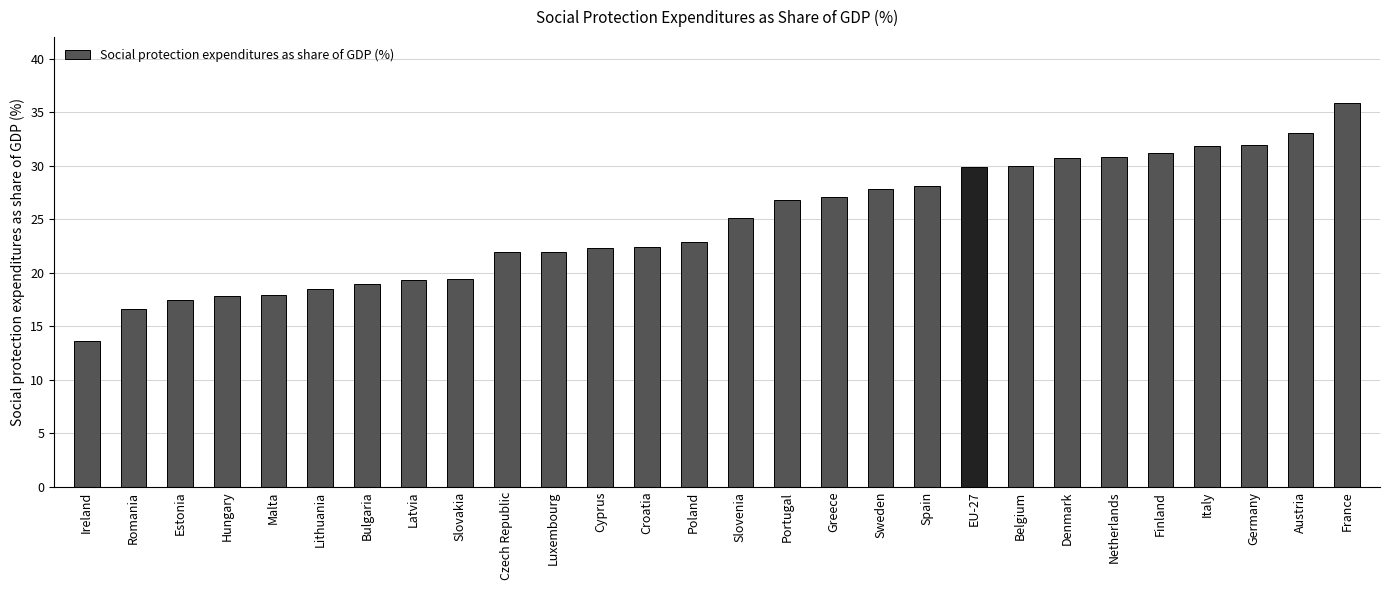

Which label corresponds to the largest value in the chart?

France